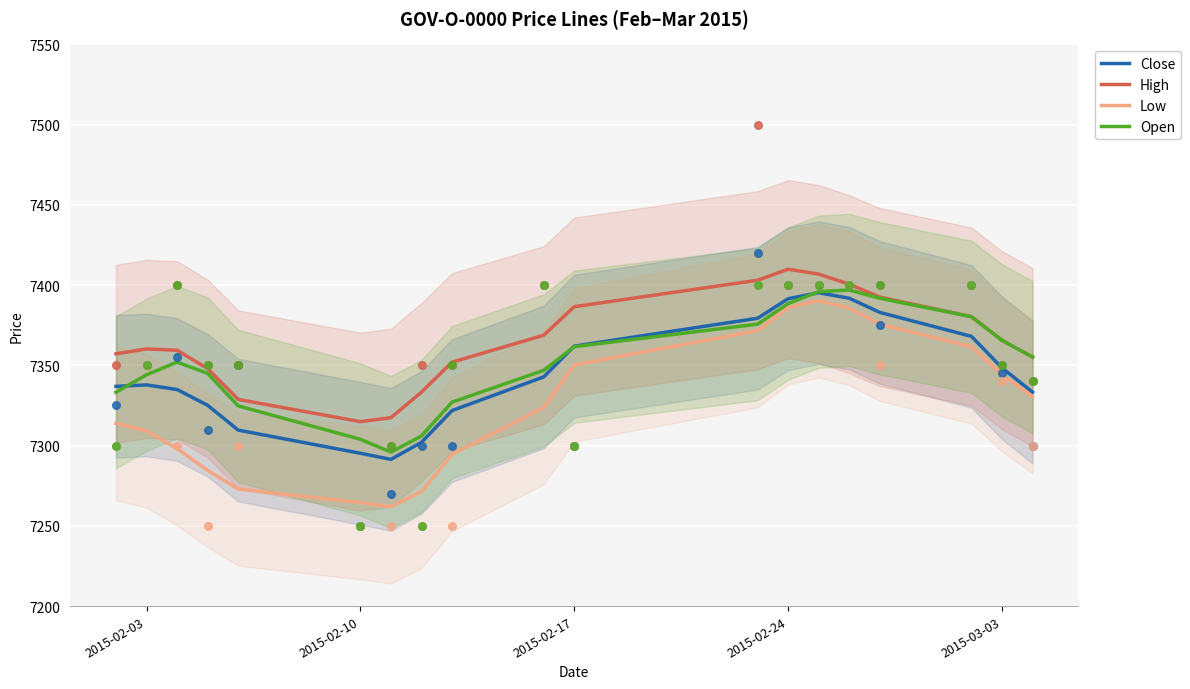

Which series has the largest Y range (max minus min)?

Low